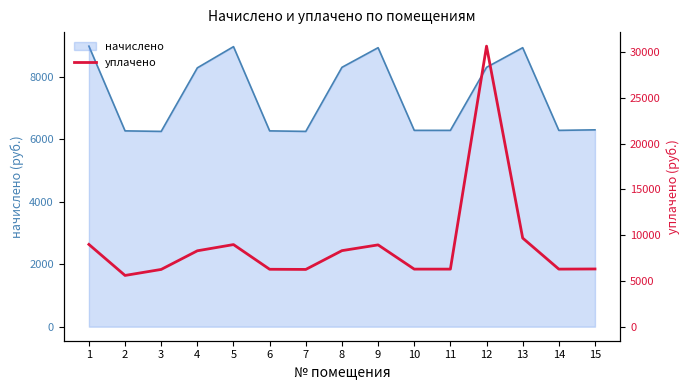

True or false: the data shows 10910.6 at 7.

False